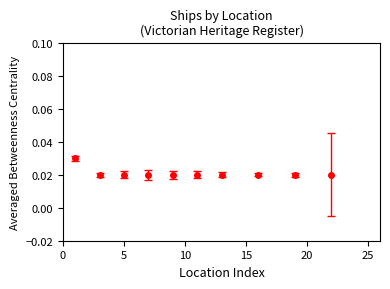

How many values are between 0 and 1?

10